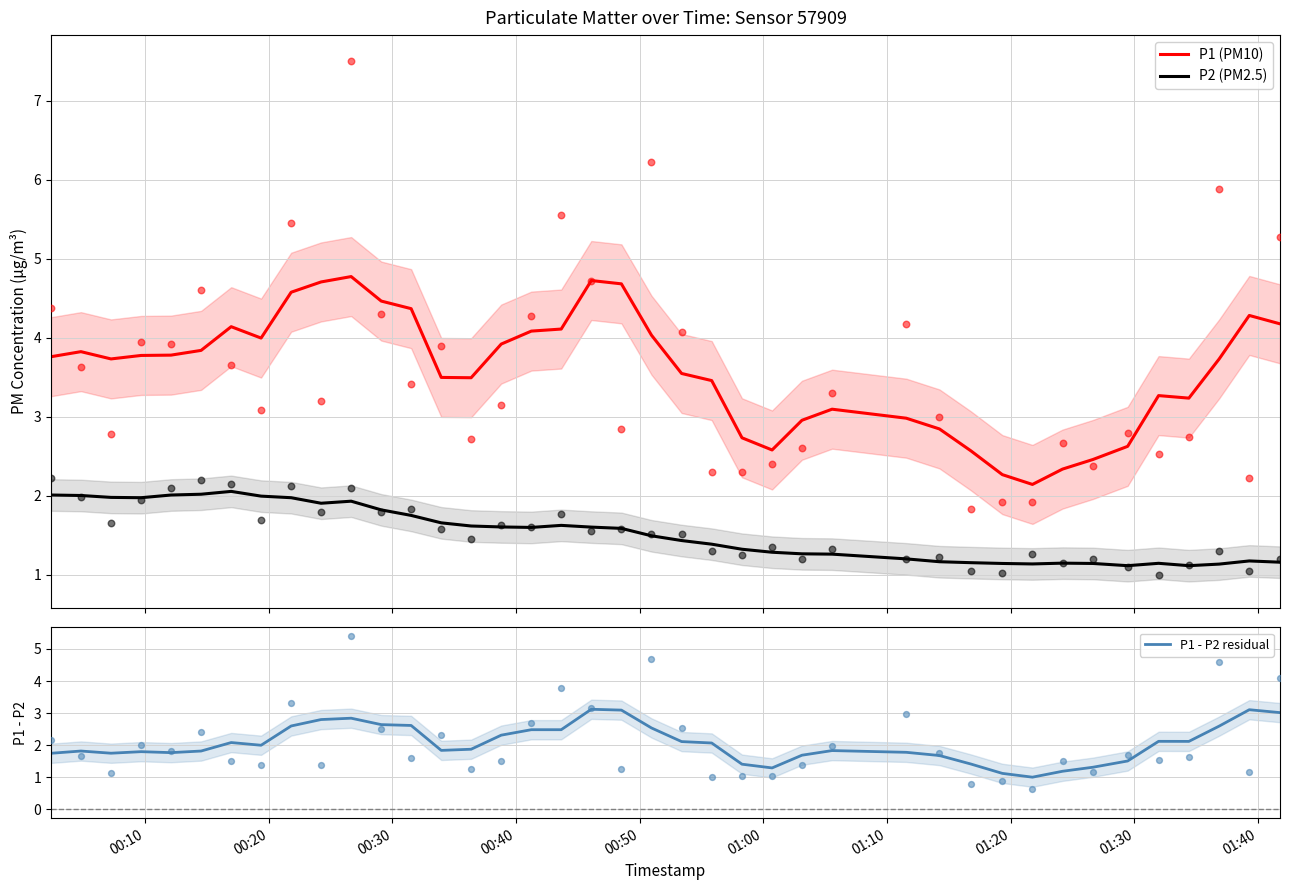

What are all the series names shown in the legend?

P1 (PM10), P2 (PM2.5), P1 - P2 residual